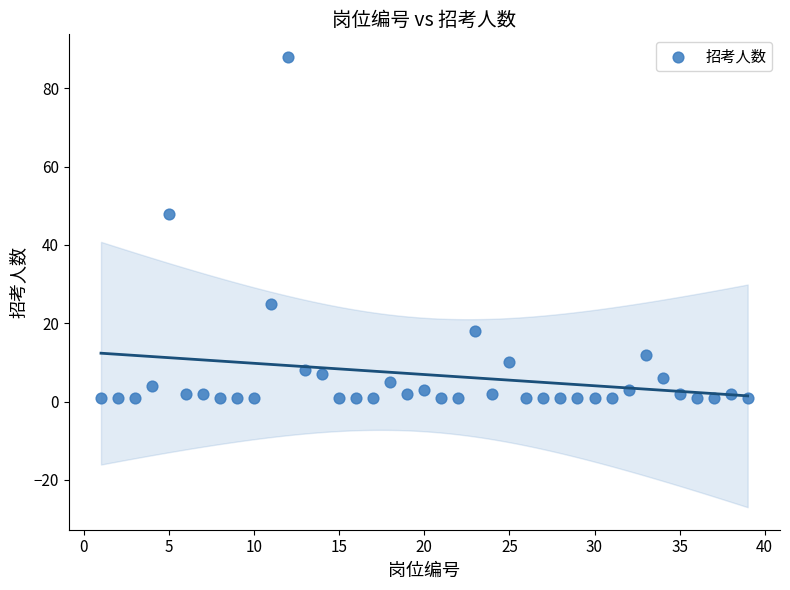

What is the range of Y values (max minus min)?

87